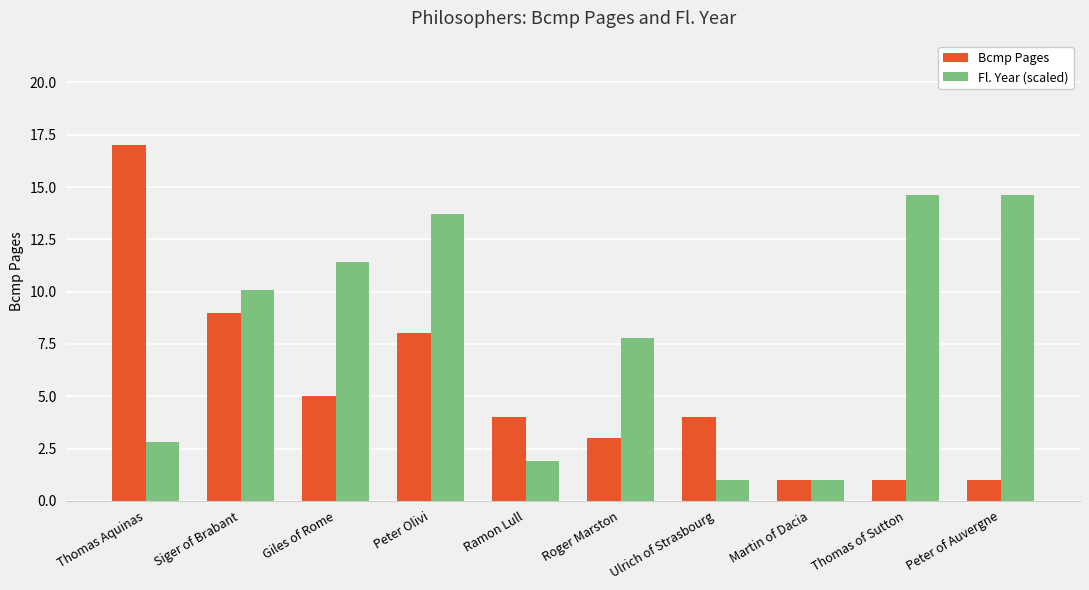

What is the lowest value of the Bcmp Pages series?

1.0